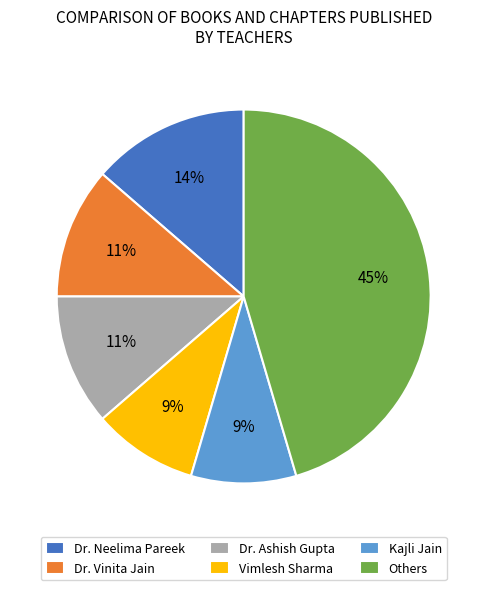

Do Dr. Neelima Pareek and Vimlesh Sharma together represent more than half of the pie?

No